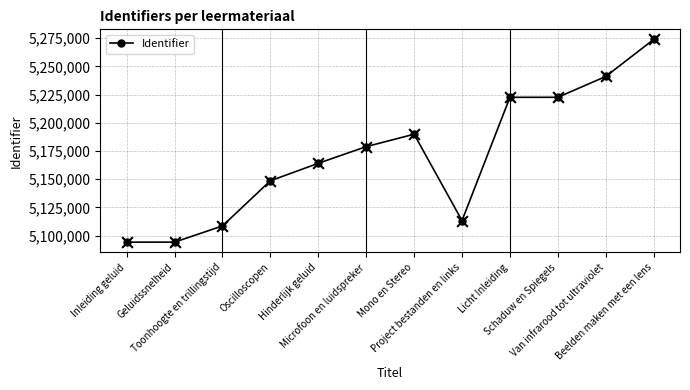

What is the change in value from Oscilloscopen to Project bestanden en links?

-35301